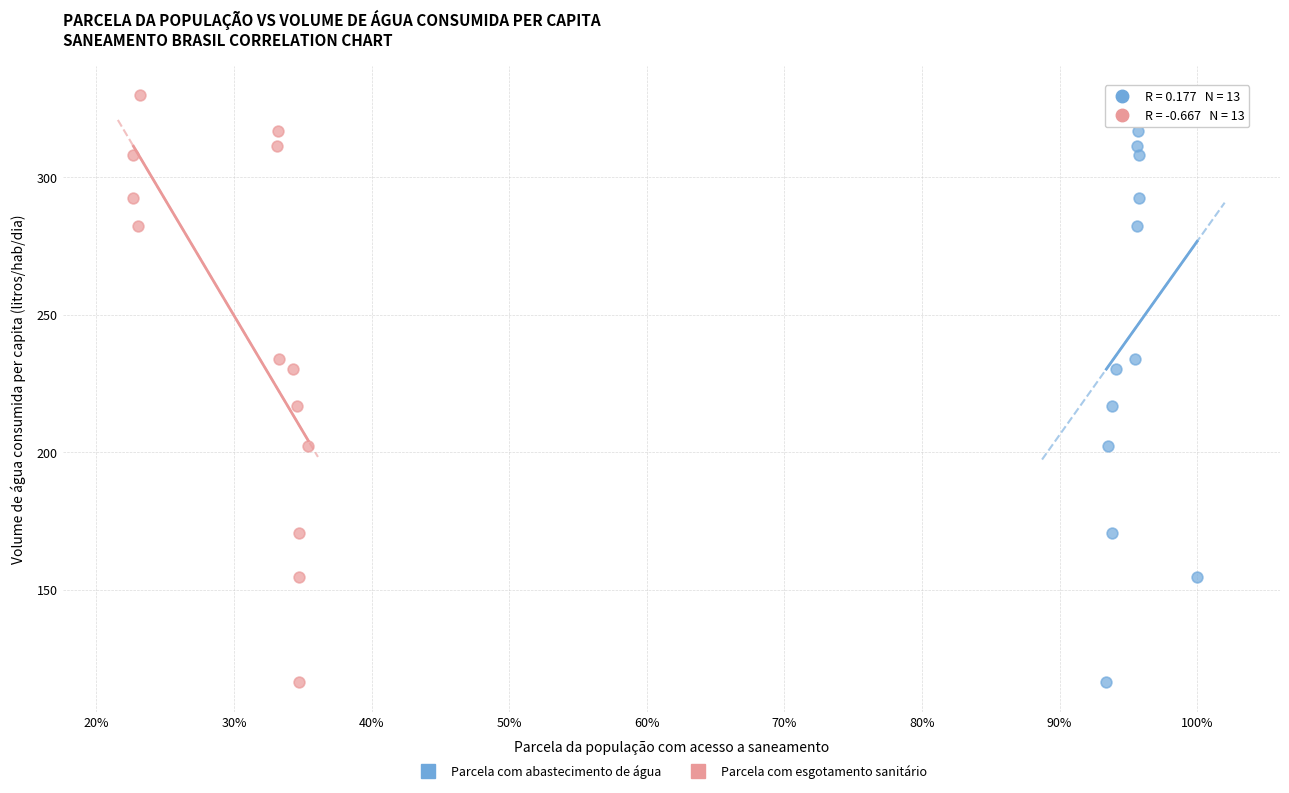

What are all the series names shown in the legend?

Parcela com abastecimento de água, Parcela com esgotamento sanitário